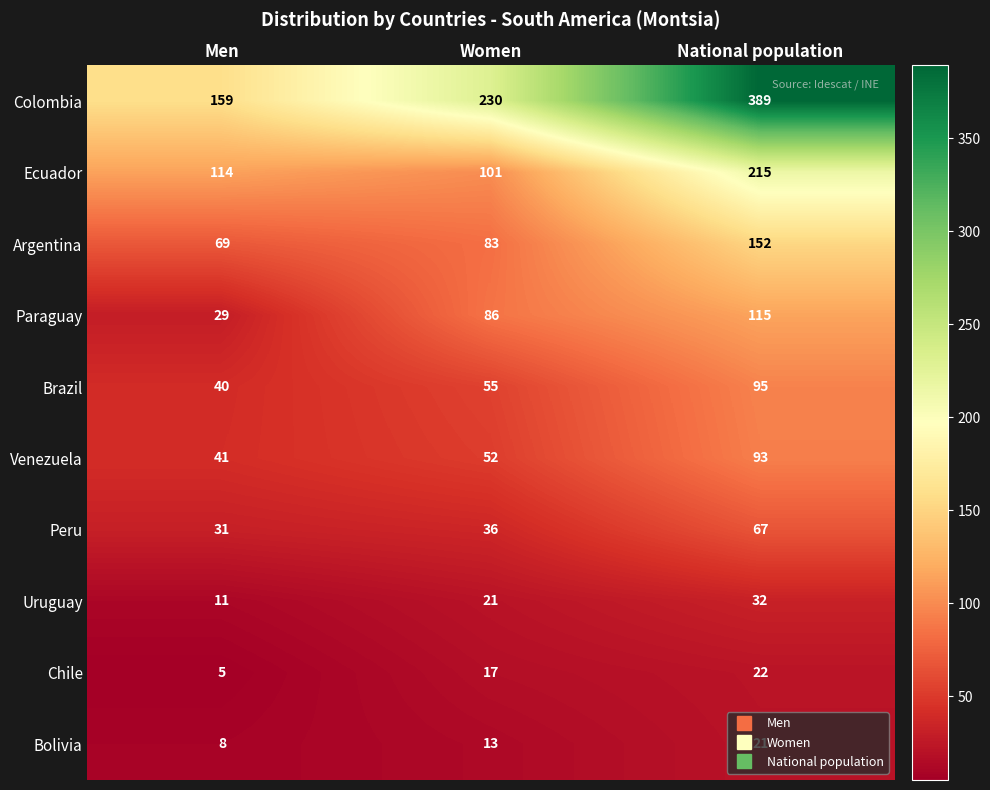

What is the difference between the second highest and minimum values in the Peru series?

5